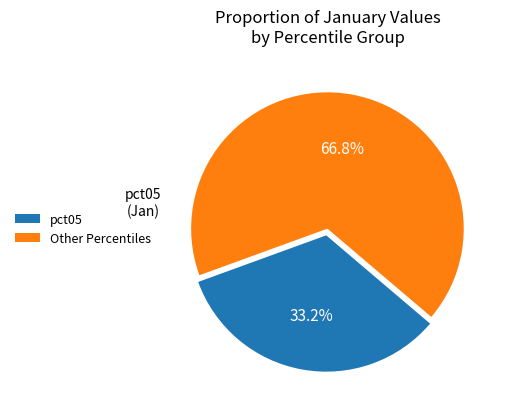

What is the majority slice?

Other Percentiles